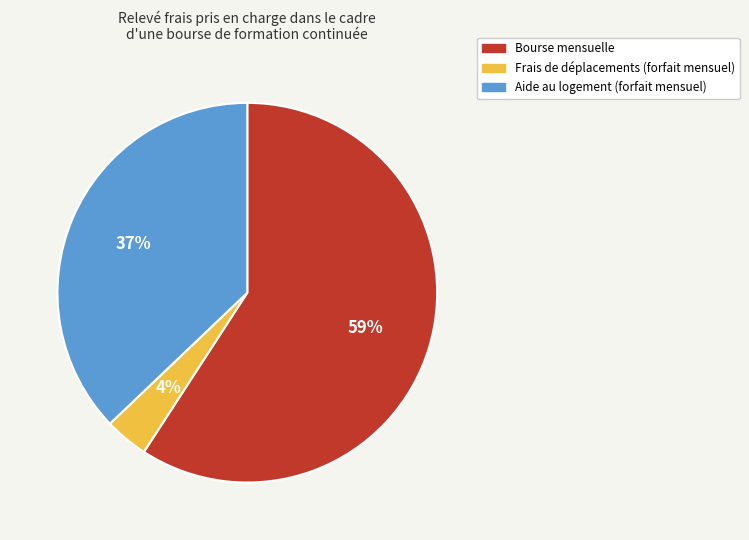

Which has a higher value, Aide au logement (forfait mensuel) or Frais de déplacements (forfait mensuel)?

Aide au logement (forfait mensuel)